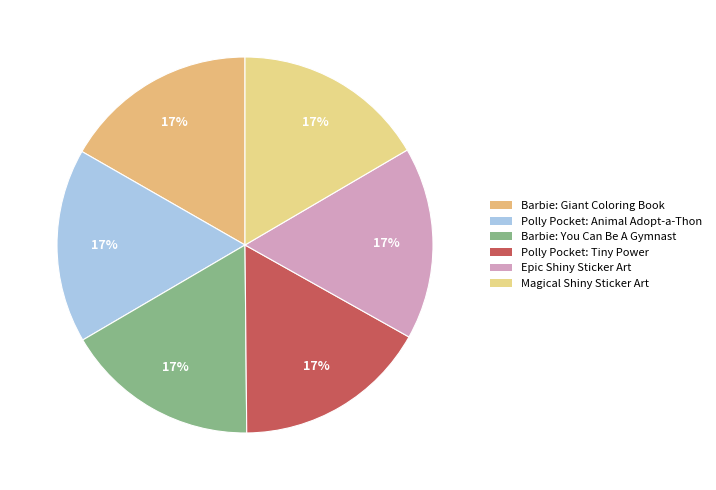

What percentage do Polly Pocket: Tiny Power and Magical Shiny Sticker Art together represent?

33.3%